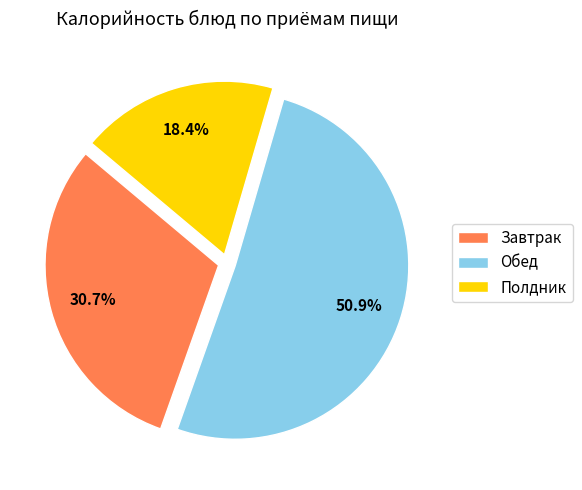

What portion of the pie excludes Обед?

49.1%